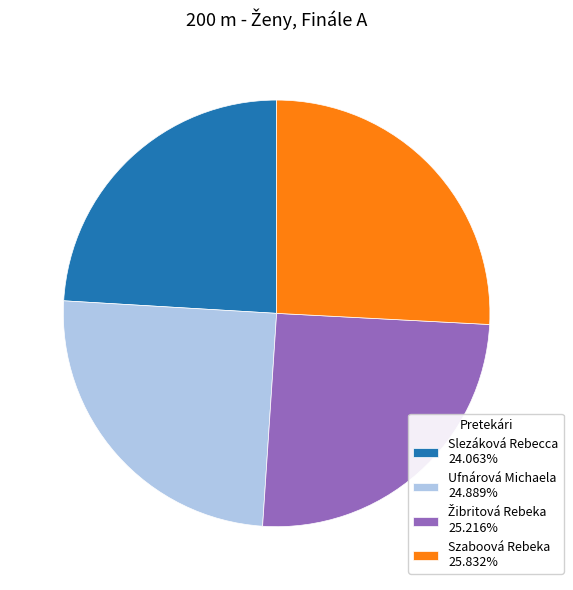

Count the number of slices in the pie.

4